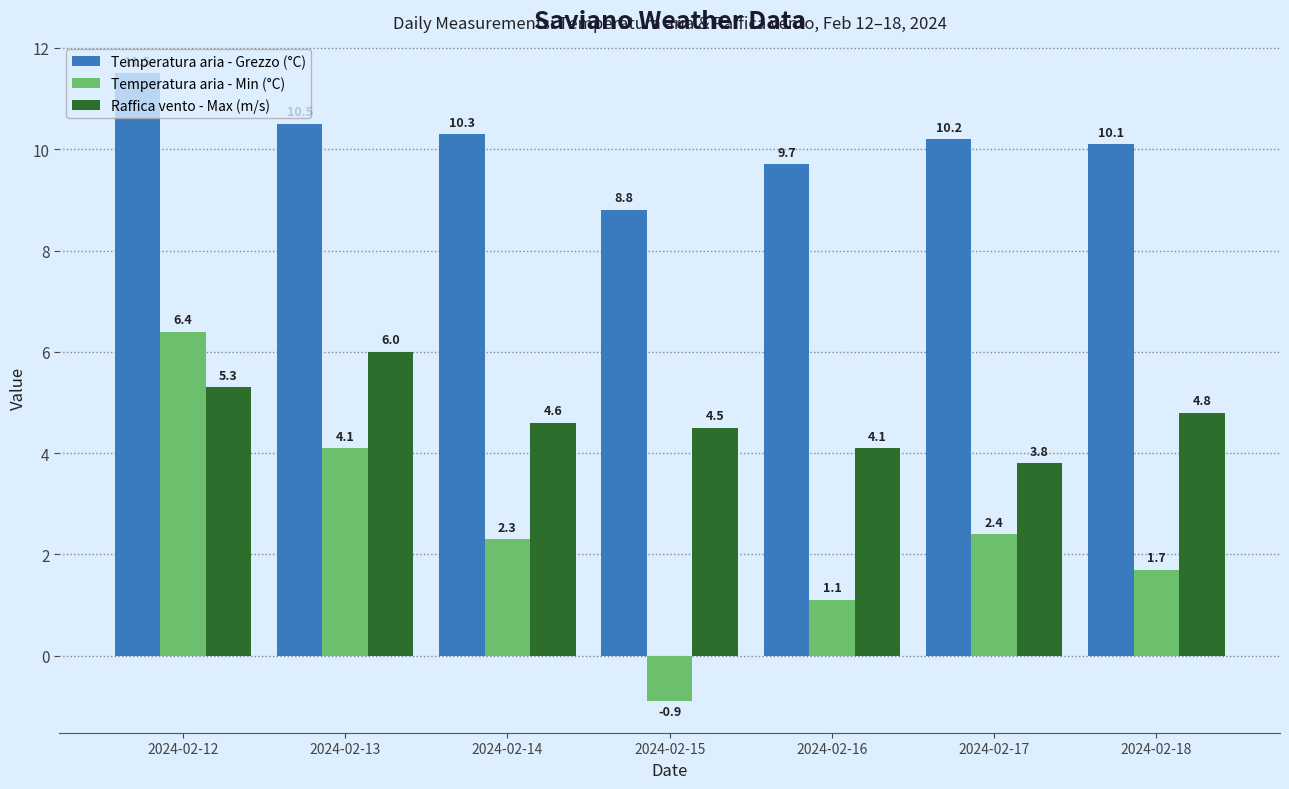

What is the difference between the highest and lowest values at 2024-02-15?

9.7